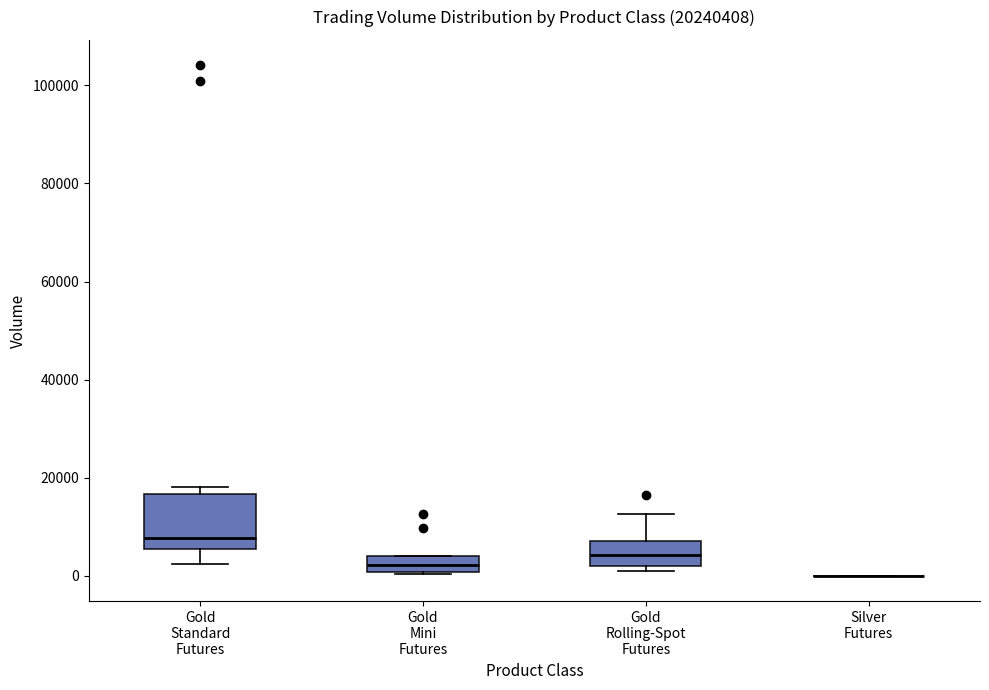

Reading left to right, transcribe this box plot: for each box, give where its median line is, the range the box spans, and where its two whiskers end, as read against the y-axis. The values are not printed on the chart, so give them approximately, as read against the axis.

Gold Standard Futures: median 8000, box 6000 to 16000, whiskers 2000 to 18000
Gold Mini Futures: median 2000, box 0 to 4000, whiskers 0 to 4000
Gold Rolling-Spot Futures: median 4000, box 2000 to 8000, whiskers 2000 (just below the box's lower edge) to 12000
Silver Futures: box collapsed to a line at 0, whiskers 0 to 0